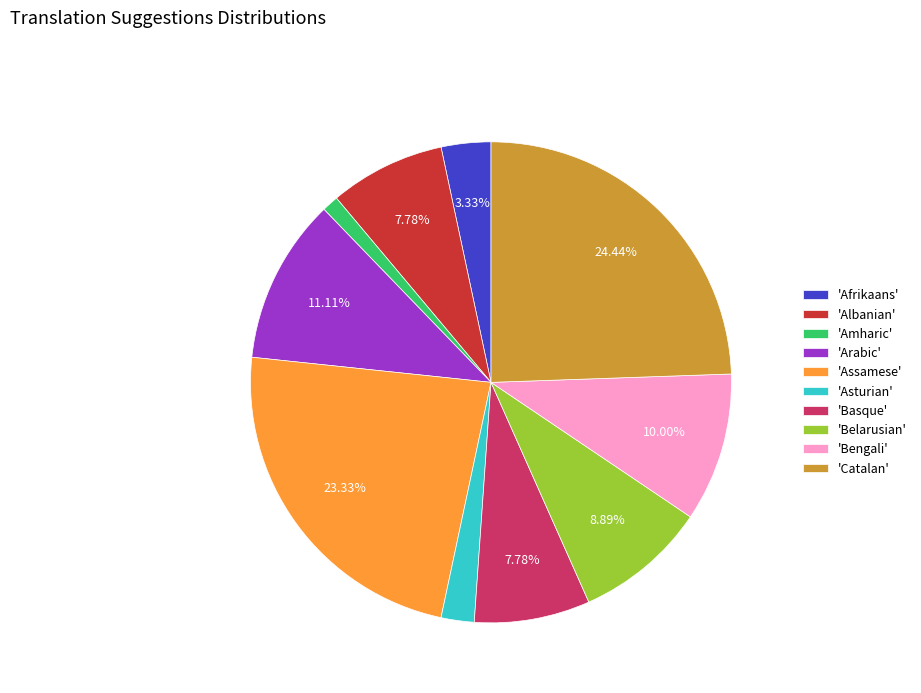

Combined, do 'Arabic' and 'Afrikaans' account for over 50%?

No